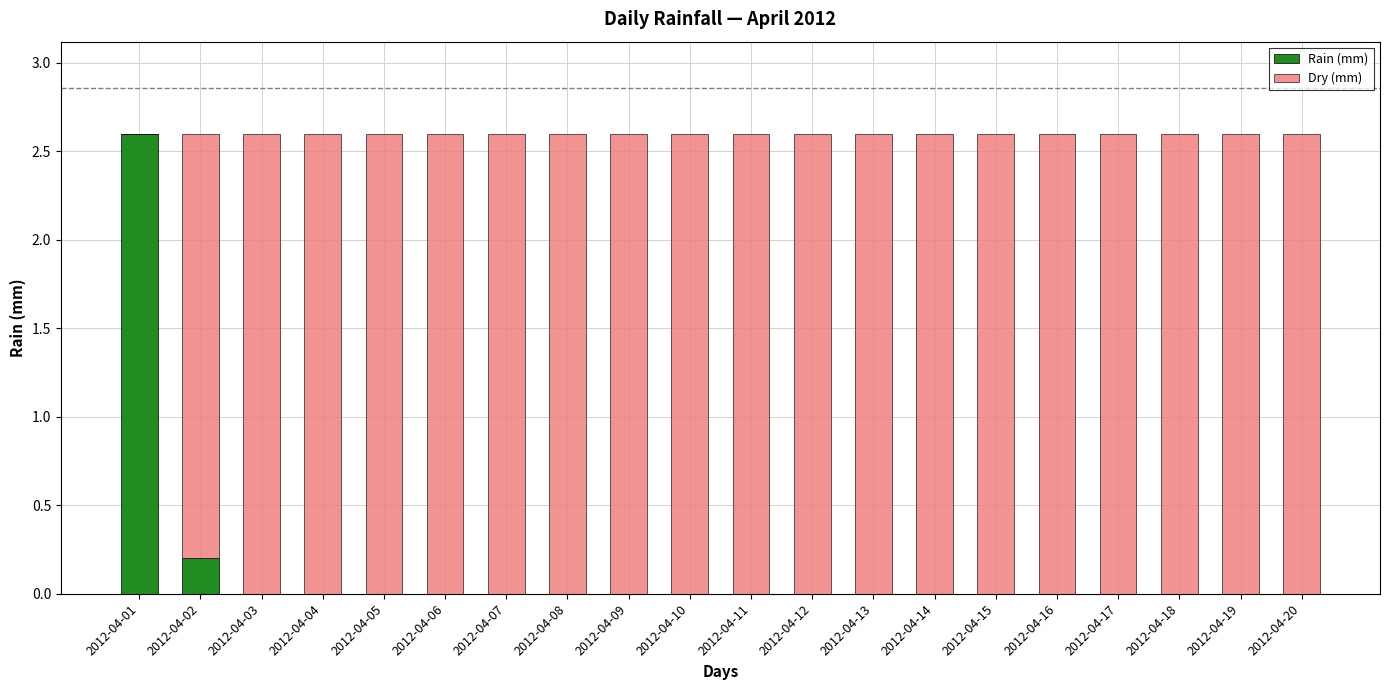

What is the total value across all series at 2012-04-16?

2.6